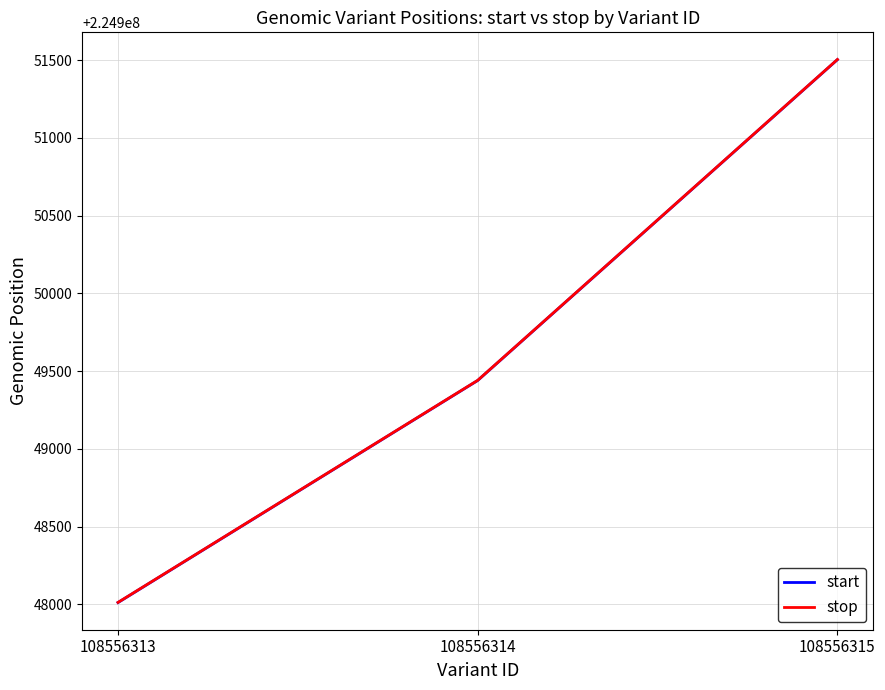

Rank the categories by start value from highest to lowest.

108556315, 108556314, 108556313